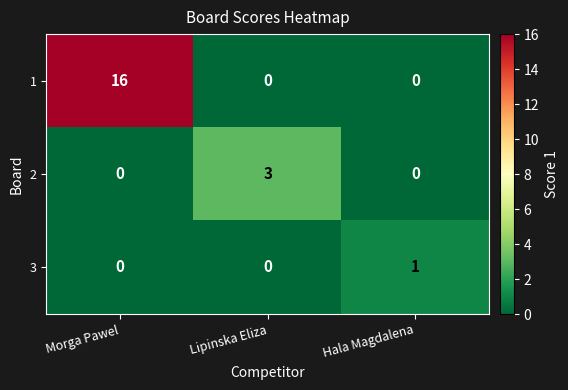

The value of 1 at Lipinska Eliza is 0. True or false?

True